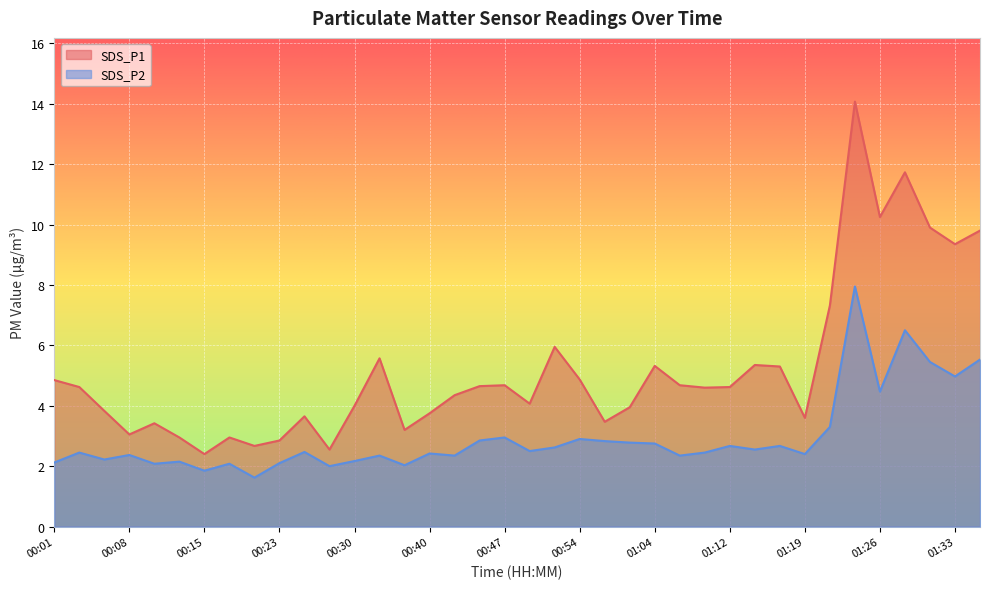

True or false: SDS_P1 has more than 2 points higher than both neighbors.

True